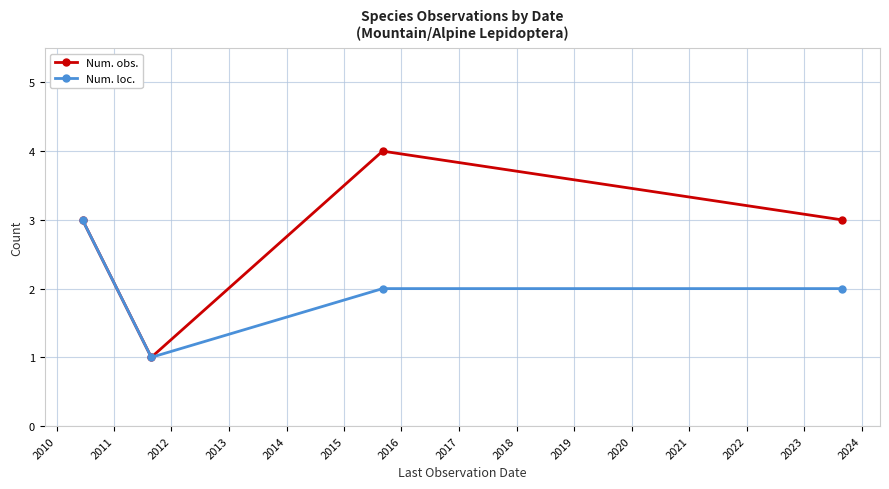

Which series has the largest total across all categories?

Num. obs.